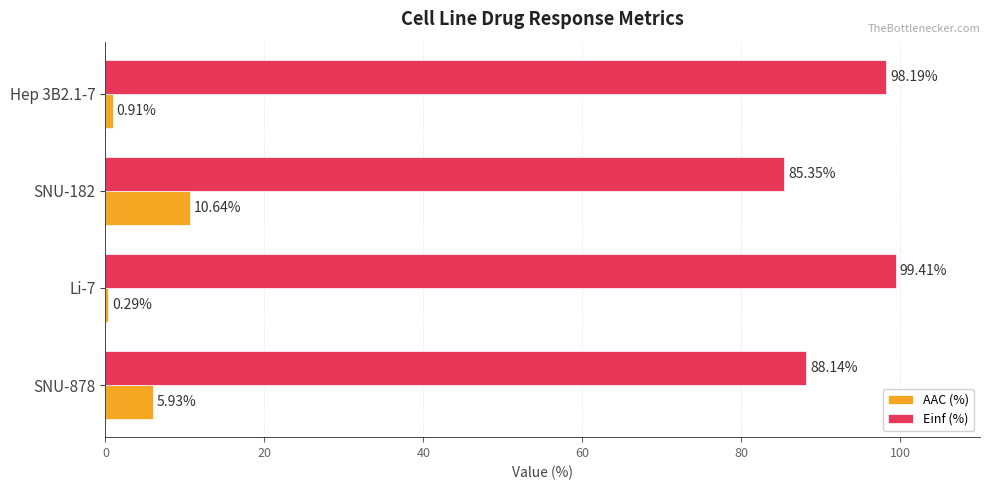

Which series changed the most between Li-7 and SNU-182?

Einf (%)